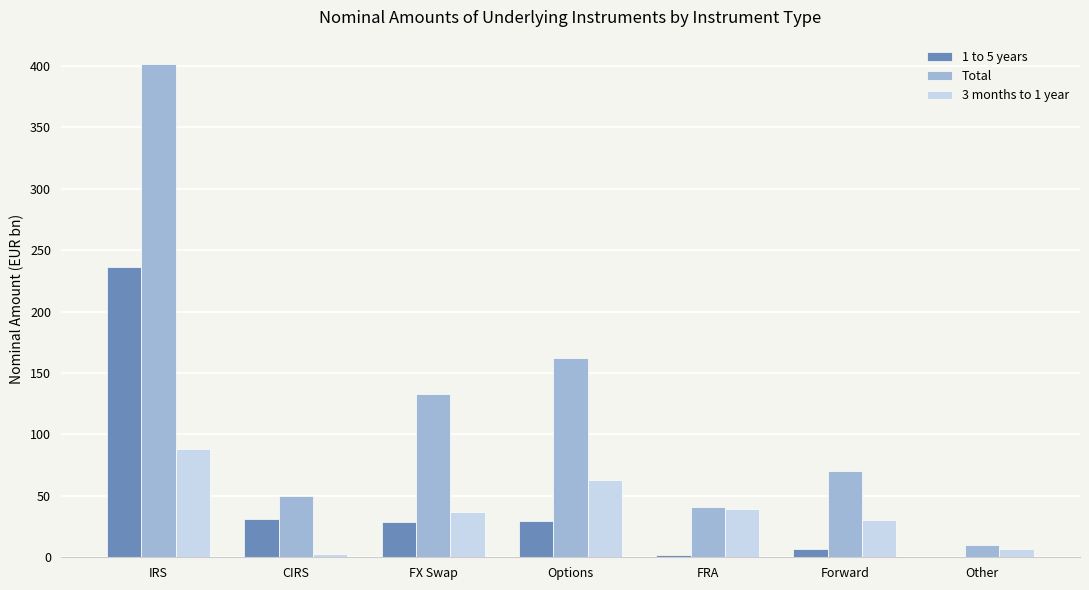

What are all the series names shown in the legend?

1 to 5 years, Total, 3 months to 1 year